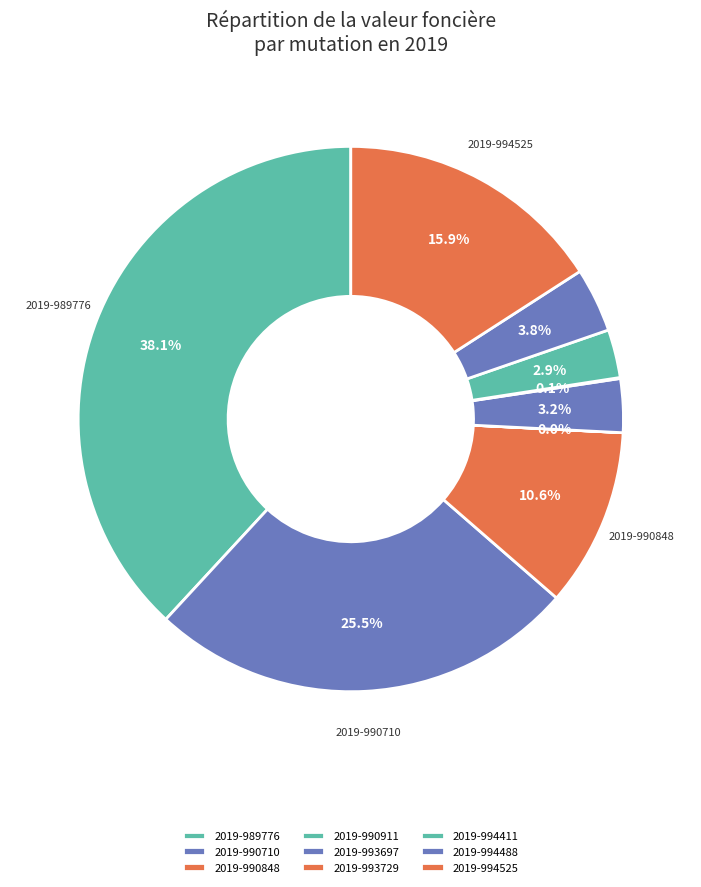

What percentage is the 2019-990710 slice, to the nearest percent?

25%